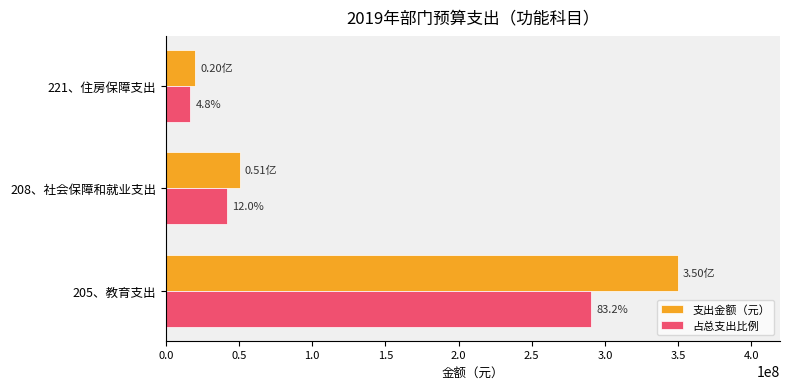

What are all the series names shown in the legend?

支出金额（元）, 占总支出比例